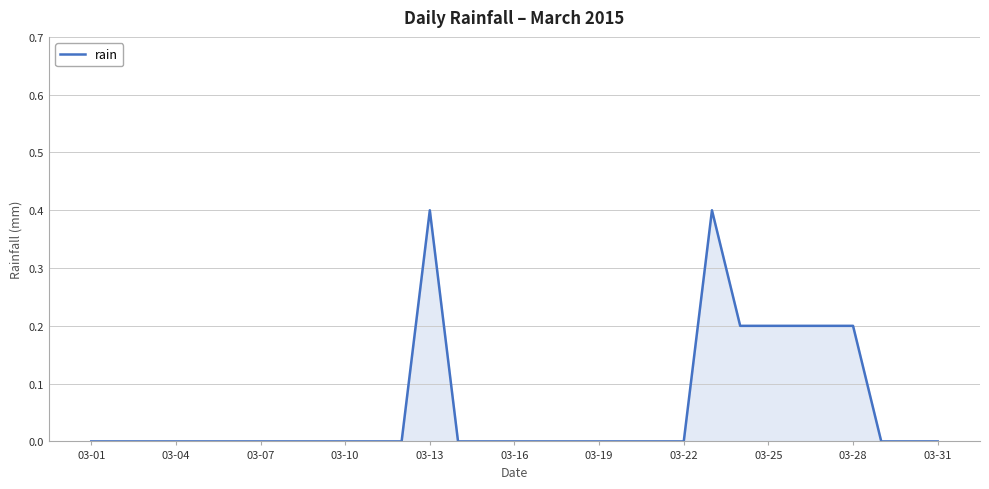

What is the greatest value displayed?

0.4